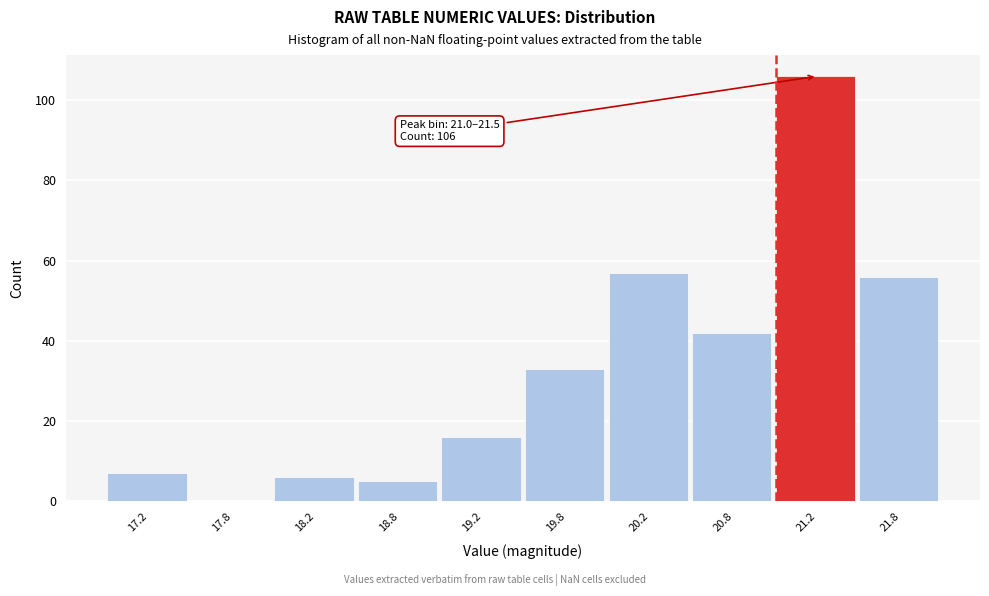

Over which range of the x-axis is the bar tallest?

21.0 to 21.5